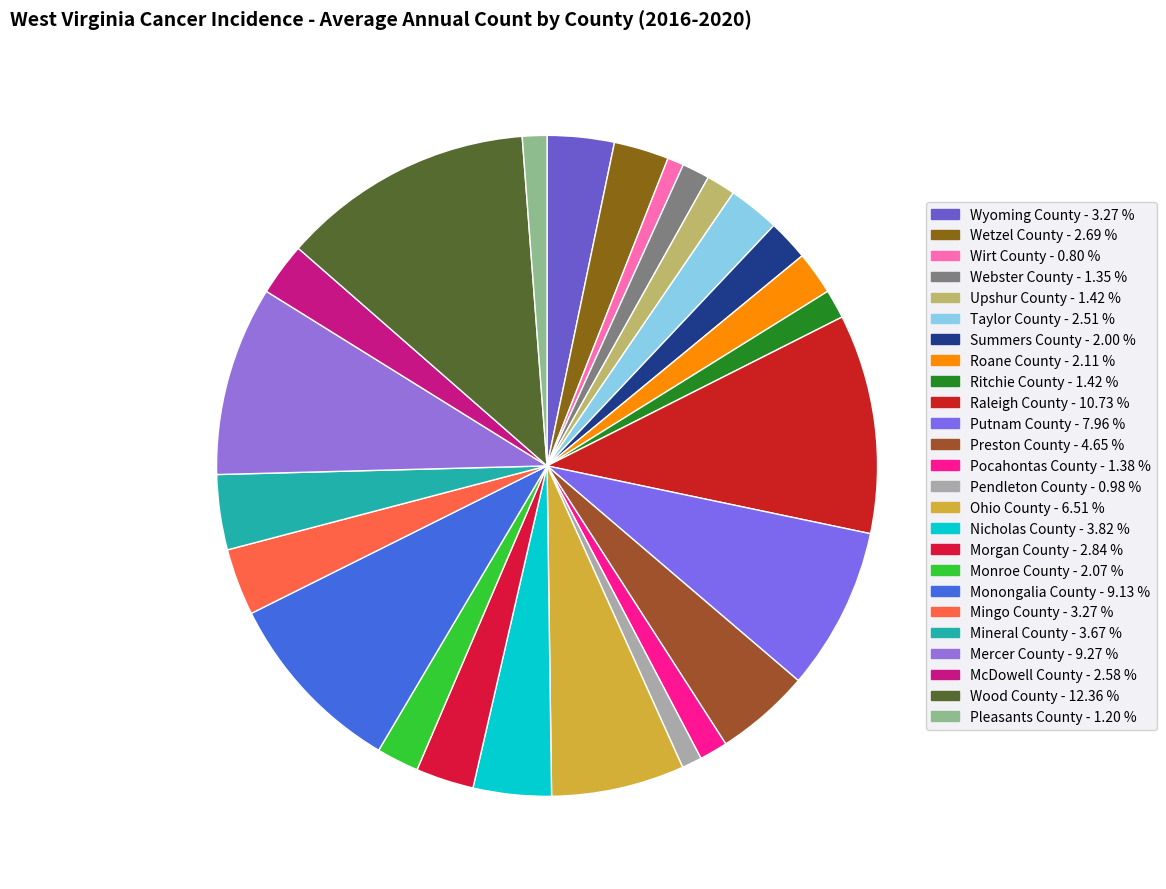

Does Wood County account for over 50% of the chart?

No